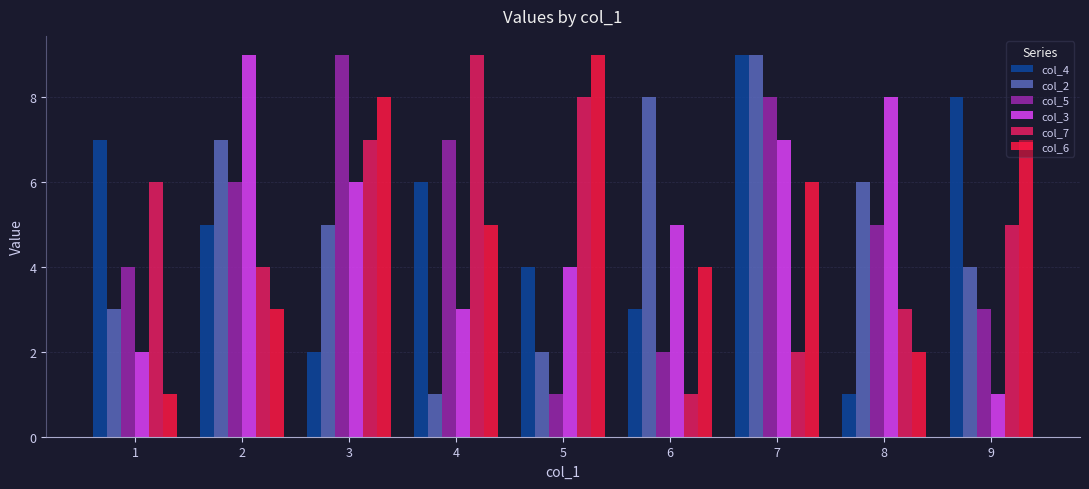

What is the lowest value of the col_7 series?

1